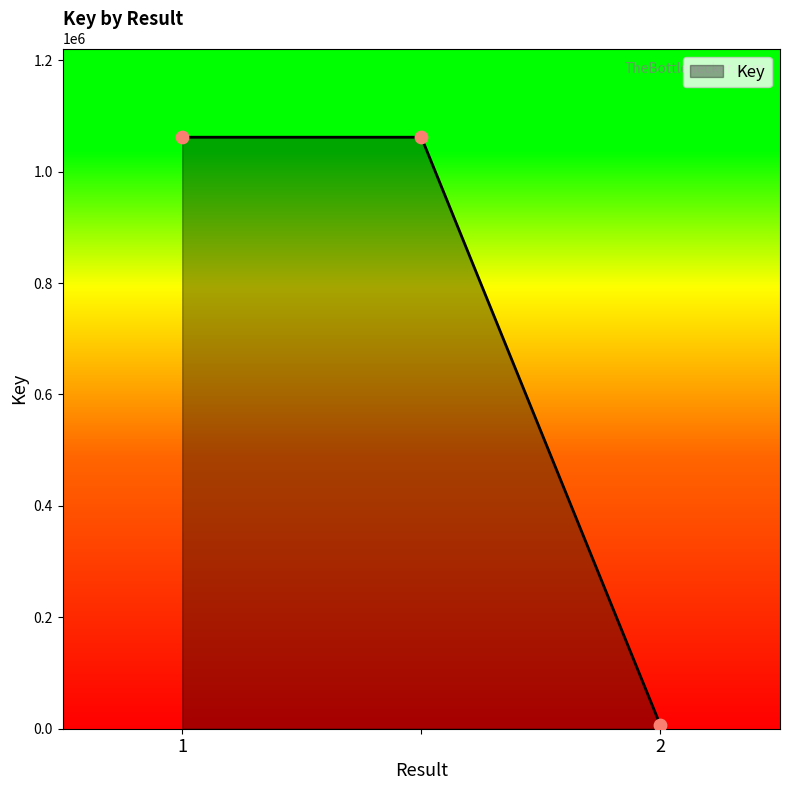

What is the sum of all values?

2129280